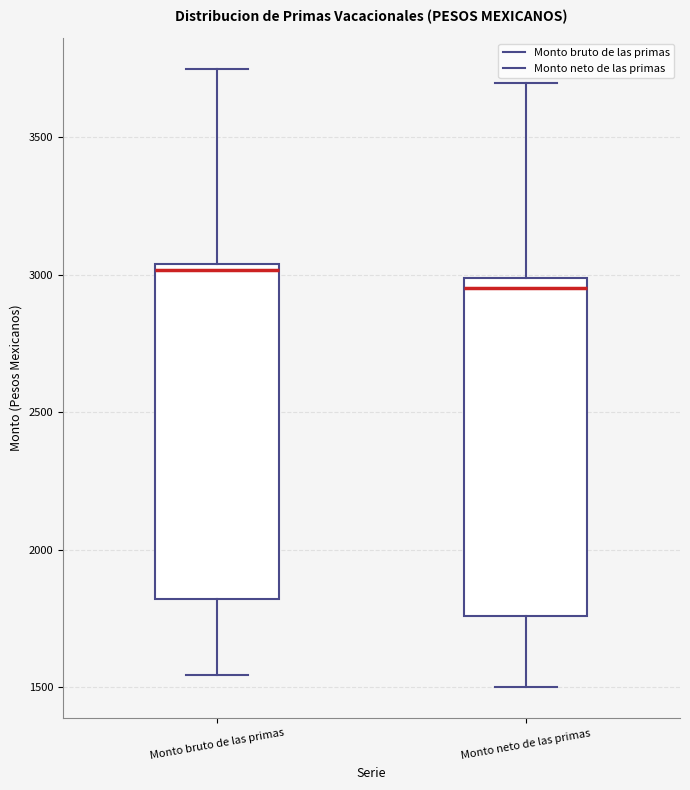

Reading left to right, transcribe this box plot: for each box, give where its median line is, the range the box spans, and where its two whiskers end, as read against the y-axis. The values are not printed on the chart, so give them approximately, as read against the axis.

Monto bruto de las primas: median 3000, box 1800 to 3050, whiskers 1550 to 3750
Monto neto de las primas: median 2950, box 1750 to 3000, whiskers 1500 to 3700